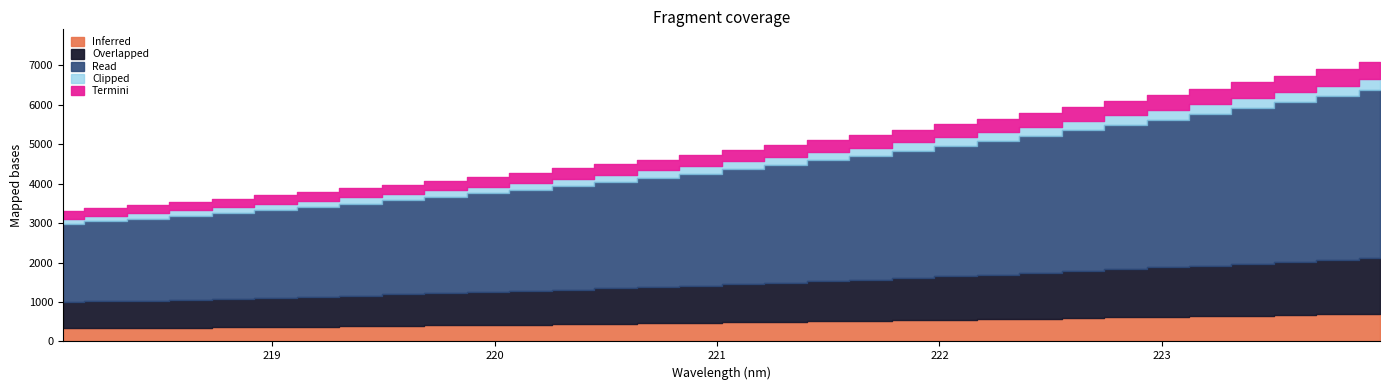

The value at 221.4993 is 5104.4. True or false?

True